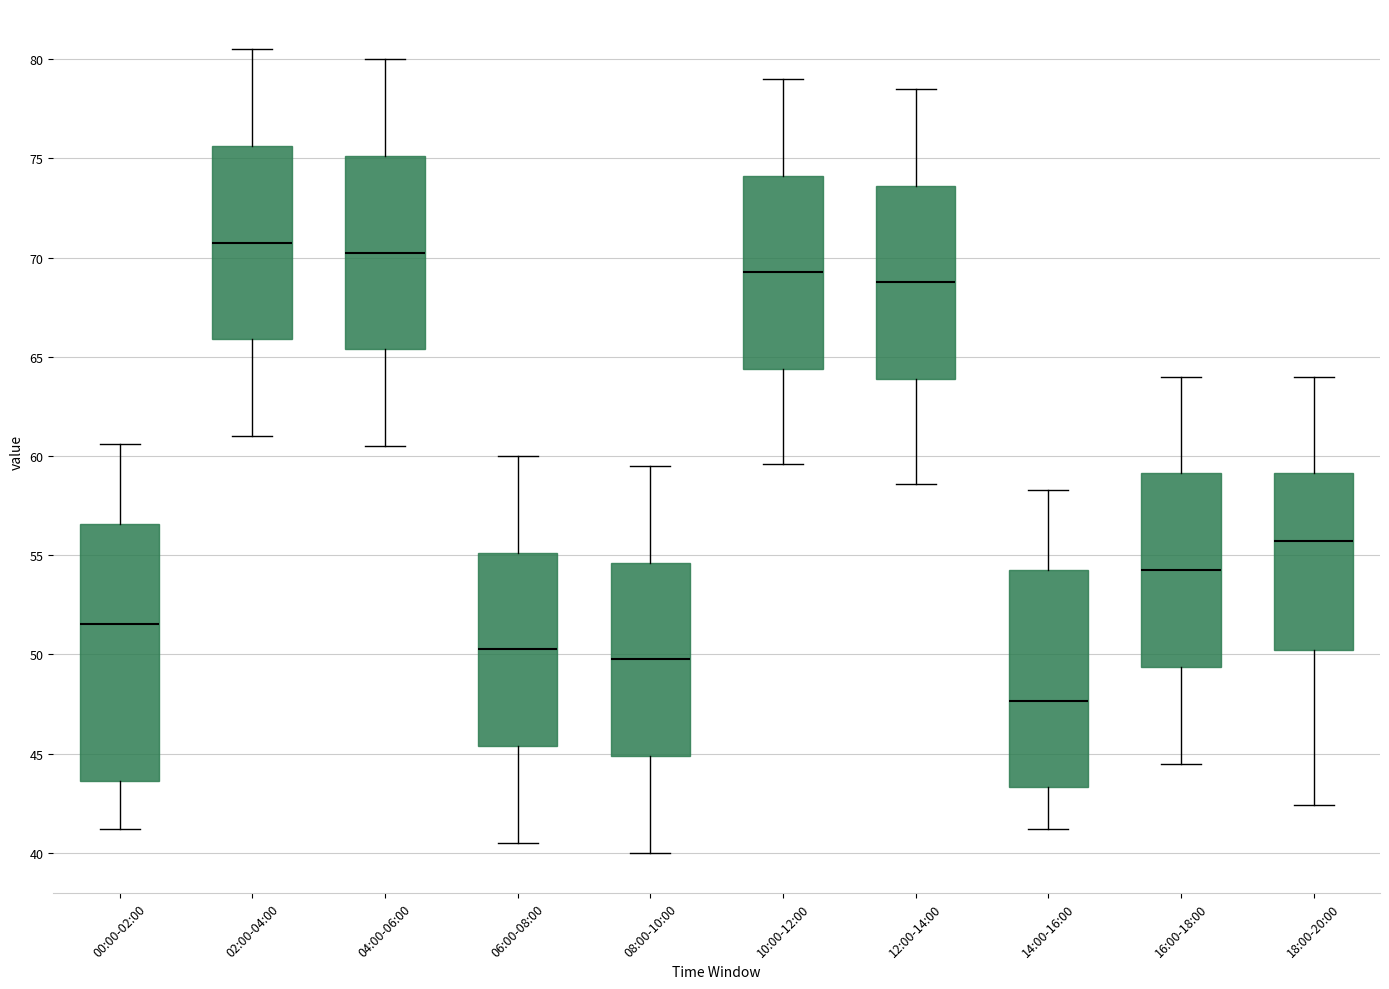

Reading left to right, read every box against the y-axis: the position of its median line, the range the box covers, and the ends of its whiskers. The values are not printed on the chart, so give them approximately, as read against the axis.

00:00-02:00: median 51.5, box 43.5 to 56.5, whiskers 41.0 to 60.5
02:00-04:00: median 71.0, box 66.0 to 75.5, whiskers 61.0 to 80.5
04:00-06:00: median 70.5, box 65.5 to 75.0, whiskers 60.5 to 80.0
06:00-08:00: median 50.5, box 45.5 to 55.0, whiskers 40.5 to 60.0
08:00-10:00: median 50.0, box 45.0 to 54.5, whiskers 40.0 to 59.5
10:00-12:00: median 69.5, box 64.5 to 74.0, whiskers 59.5 to 79.0
12:00-14:00: median 69.0, box 64.0 to 73.5, whiskers 58.5 to 78.5
14:00-16:00: median 47.5, box 43.5 to 54.5, whiskers 41.0 to 58.5
16:00-18:00: median 54.5, box 49.5 to 59.0, whiskers 44.5 to 64.0
18:00-20:00: median 55.5, box 50.0 to 59.0, whiskers 42.5 to 64.0